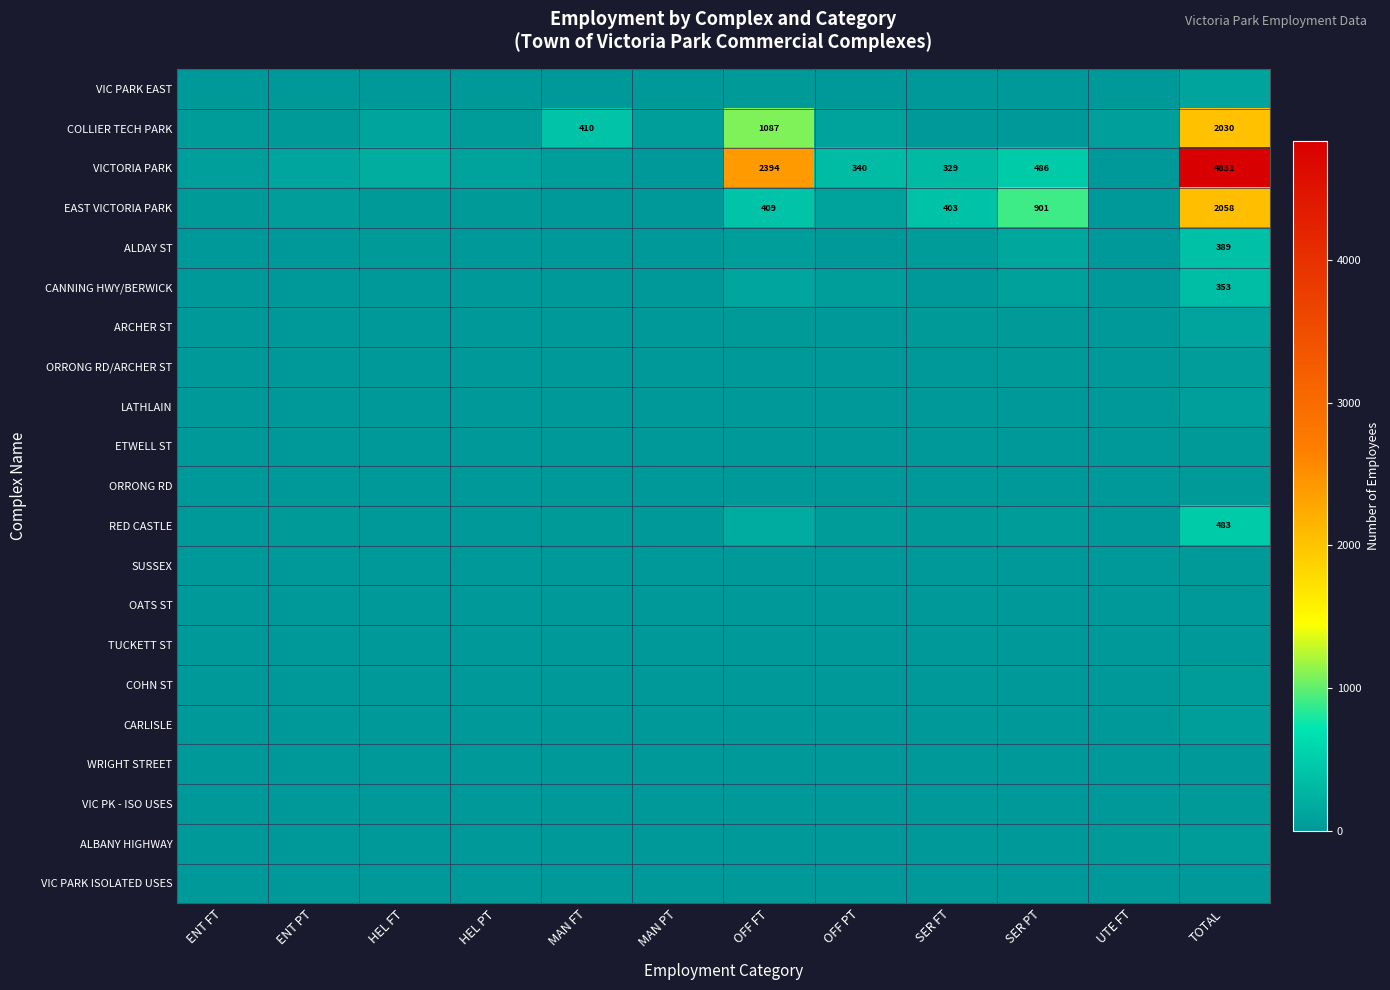

The VICTORIA PARK series shows 2823 at TOTAL. True or false?

False